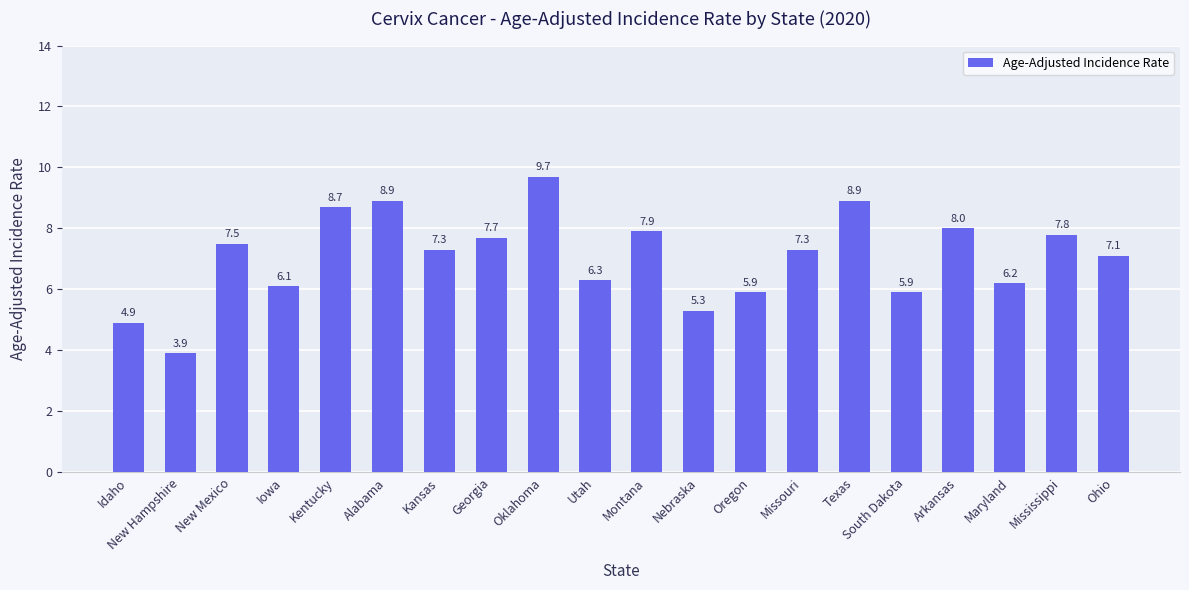

Where does the data first go above 7?

New Mexico